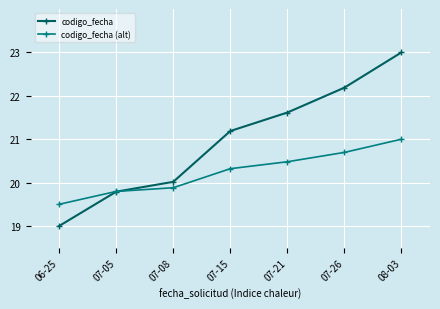

The value of codigo_fecha at 07-15 is 21.2. True or false?

True